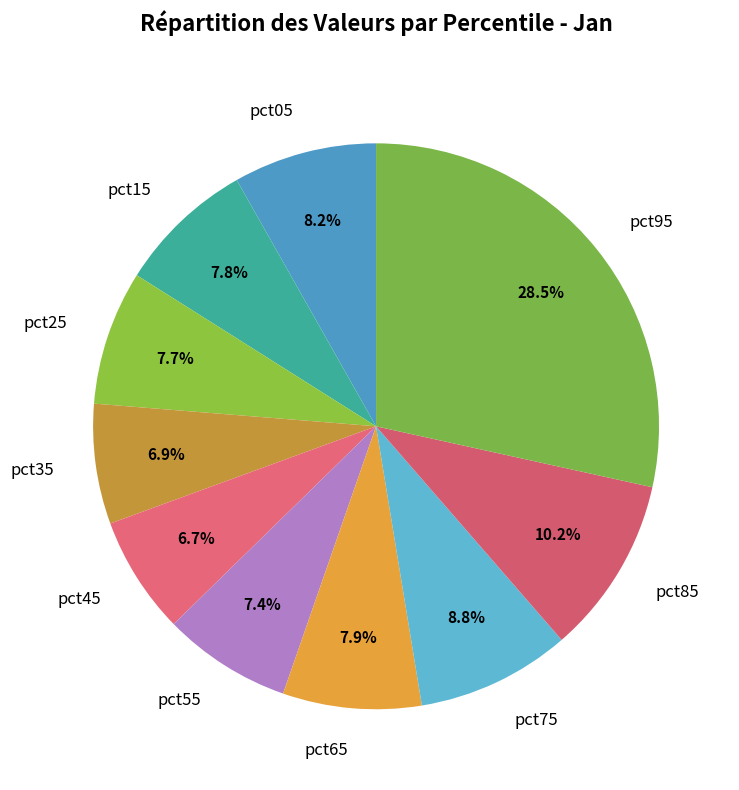

Does pct95 account for over 50% of the chart?

No